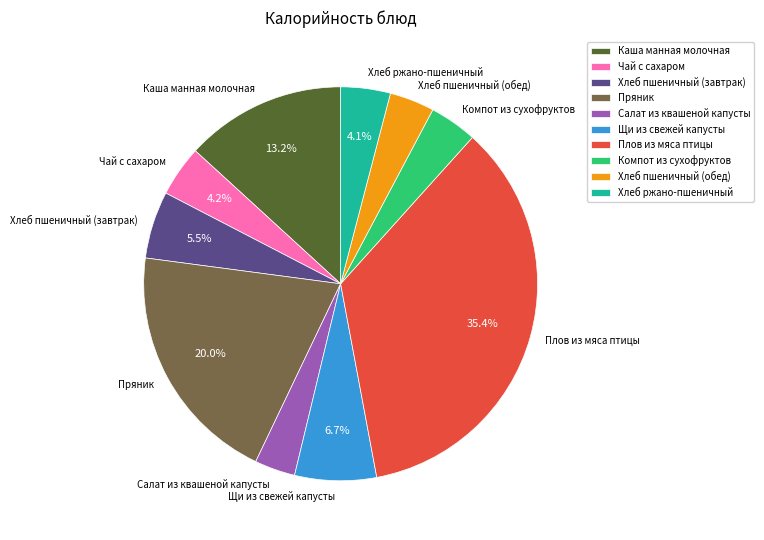

The Щи из свежей капусты slice represents 7% of the pie. True or false?

True